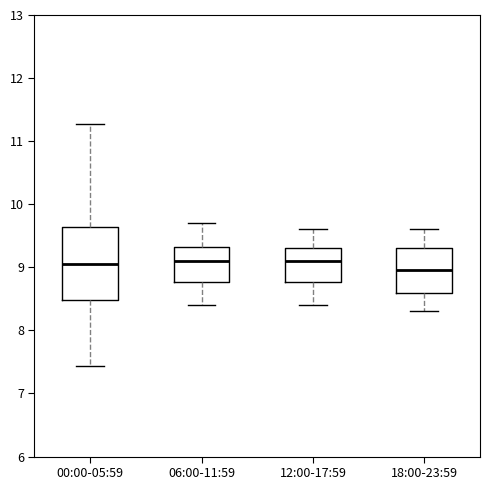

Reading left to right, transcribe this box plot: for each box, give where its median line is, the range the box spans, and where its two whiskers end, as read against the y-axis. The values are not printed on the chart, so give them approximately, as read against the axis.

00:00-05:59: median 9.1, box 8.5 to 9.6, whiskers 7.4 to 11.3
06:00-11:59: median 9.1, box 8.8 to 9.3, whiskers 8.4 to 9.7
12:00-17:59: median 9.1, box 8.8 to 9.3, whiskers 8.4 to 9.6
18:00-23:59: median 9.0, box 8.6 to 9.3, whiskers 8.3 to 9.6